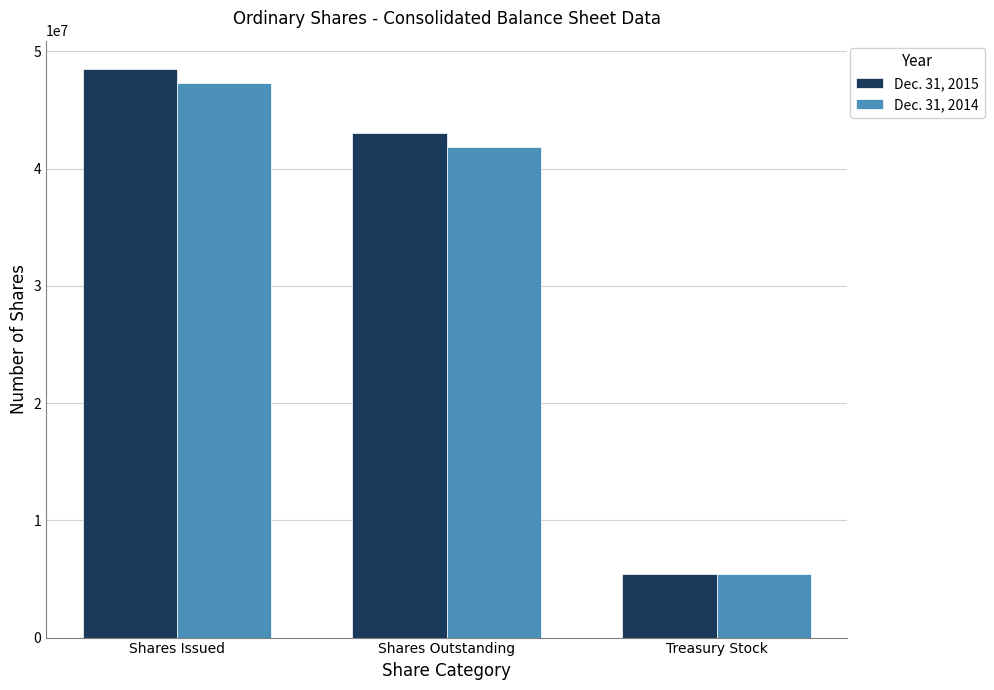

What is the difference between the maximum and minimum values in the Dec. 31, 2014 series?

41852928